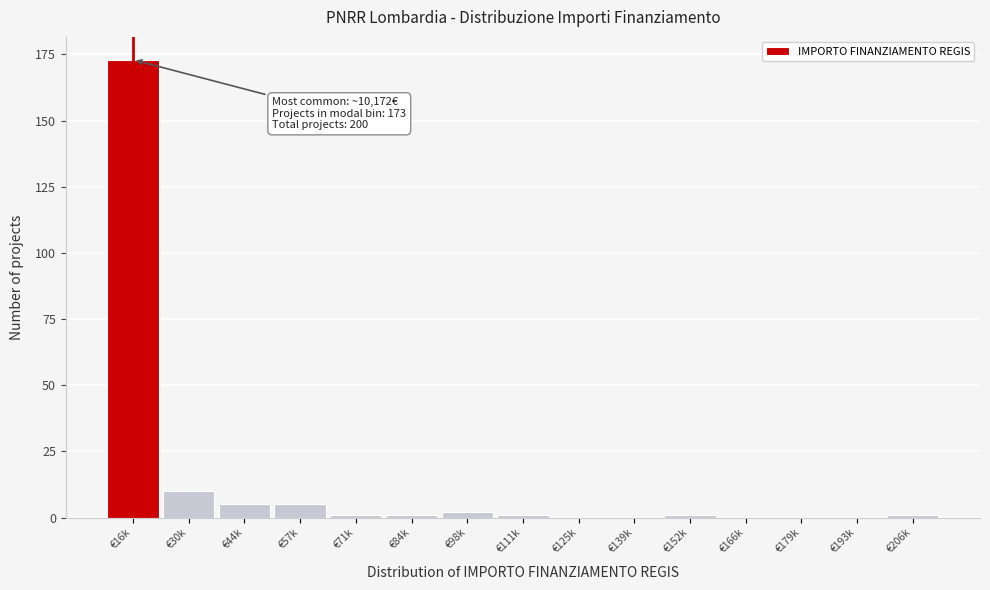

Reading left to right, list all the values displayed in this chart.

€16k=173	€30k=10	€44k=5	€57k=5	€71k=1	€84k=1	€98k=2	€111k=1	€125k=0	€139k=0	€152k=1	€166k=0	€179k=0	€193k=0	€206k=1